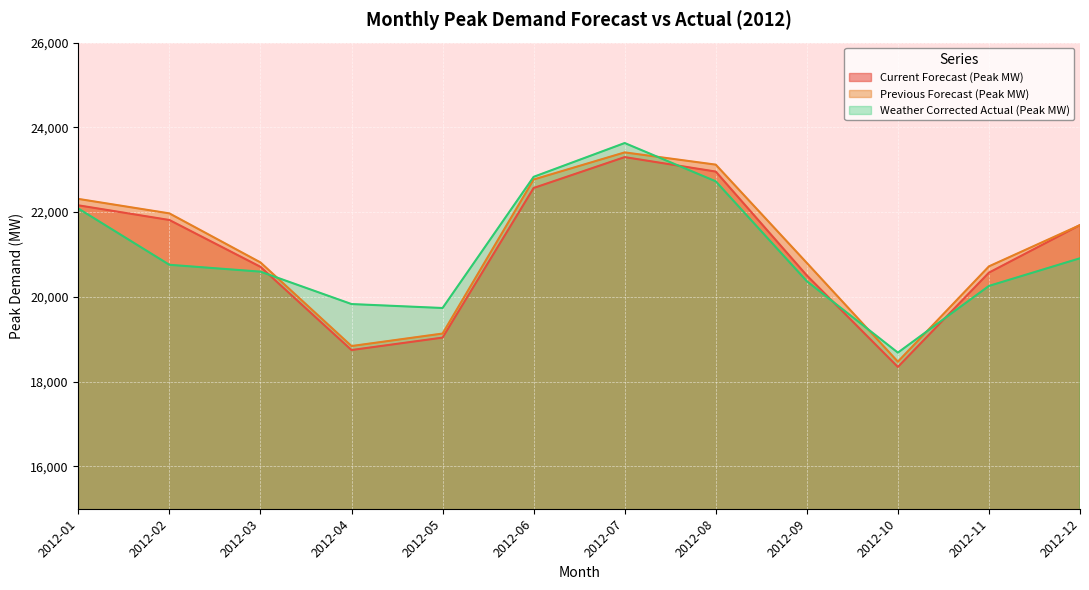

Reading right to left, list all the values displayed in this chart.

Current Forecast (Peak MW): 21693.3	20571.6	18345.9	20506.1	22956.6	23298.1	22569.2	19038.2	18745.1	20708.9	21813.9	22160.1
Previous Forecast (Peak MW): 21693.3	20719.7	18470.8	20801.4	23120.2	23409.3	22769.4	19133.9	18839.3	20813.0	21969.9	22311.5
Weather Corrected Actual (Peak MW): 20910.9	20258.2	18684.2	20370.1	22726.5	23630.3	22832.5	19737.0	19830.2	20595.1	20756.9	22084.7